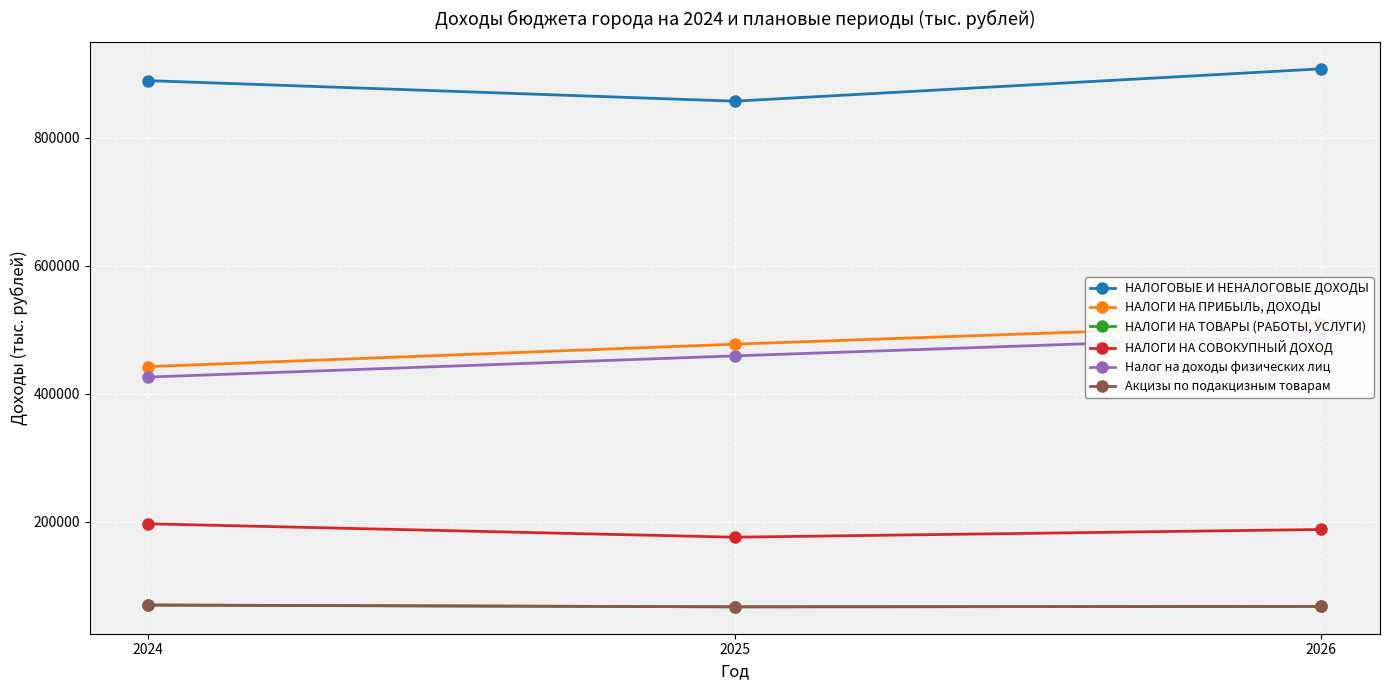

Rank the categories by НАЛОГИ НА ПРИБЫЛЬ, ДОХОДЫ value from lowest to highest.

2024, 2025, 2026